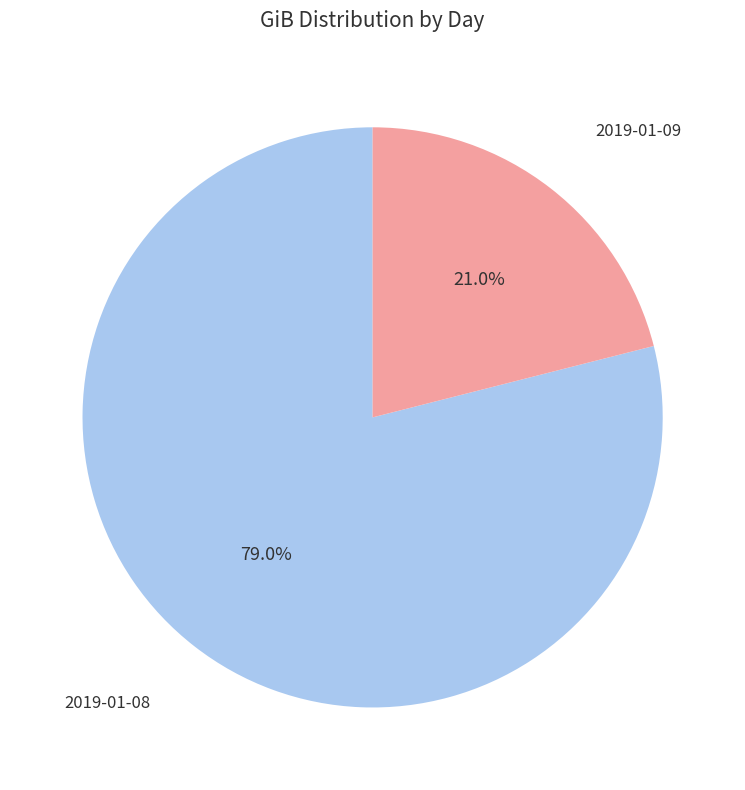

Which slice is the largest?

2019-01-08